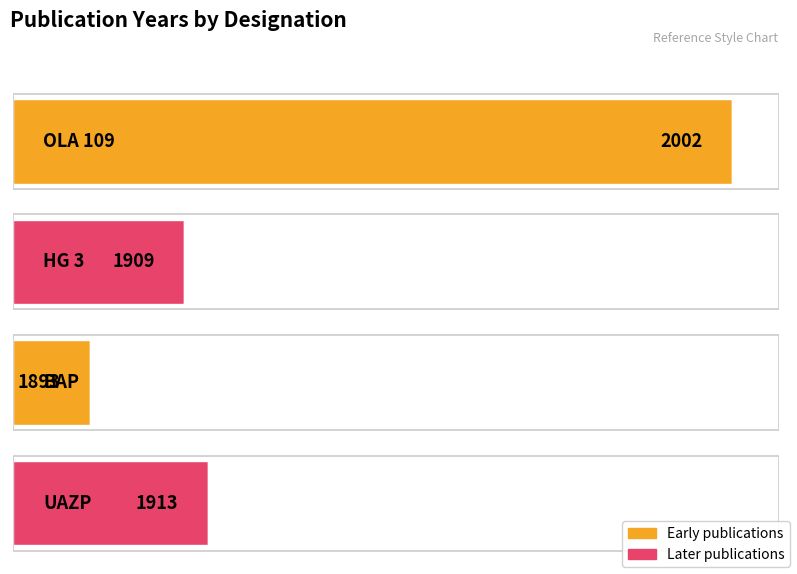

At which label does the data first exceed 1913?

OLA 109